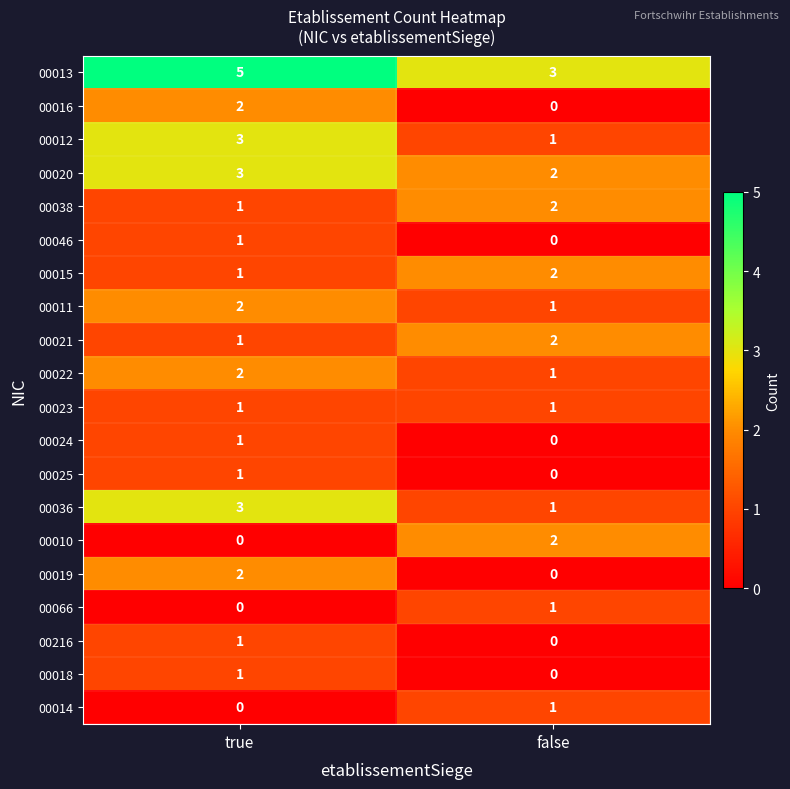

At how many categories does at least one series exceed 4?

1